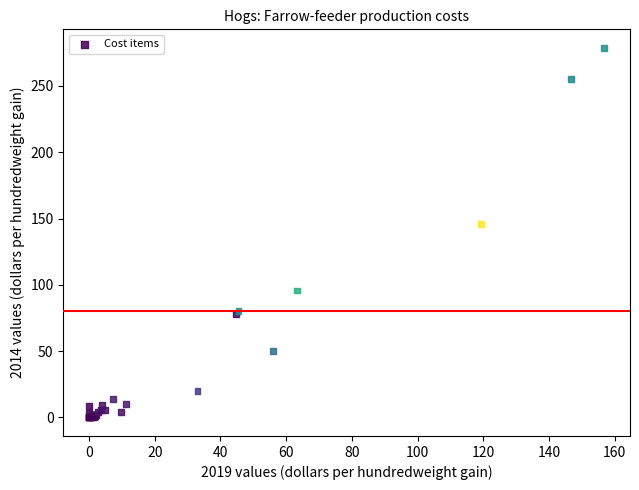

What Y value in the scatter plot is closest to 139?

145.8